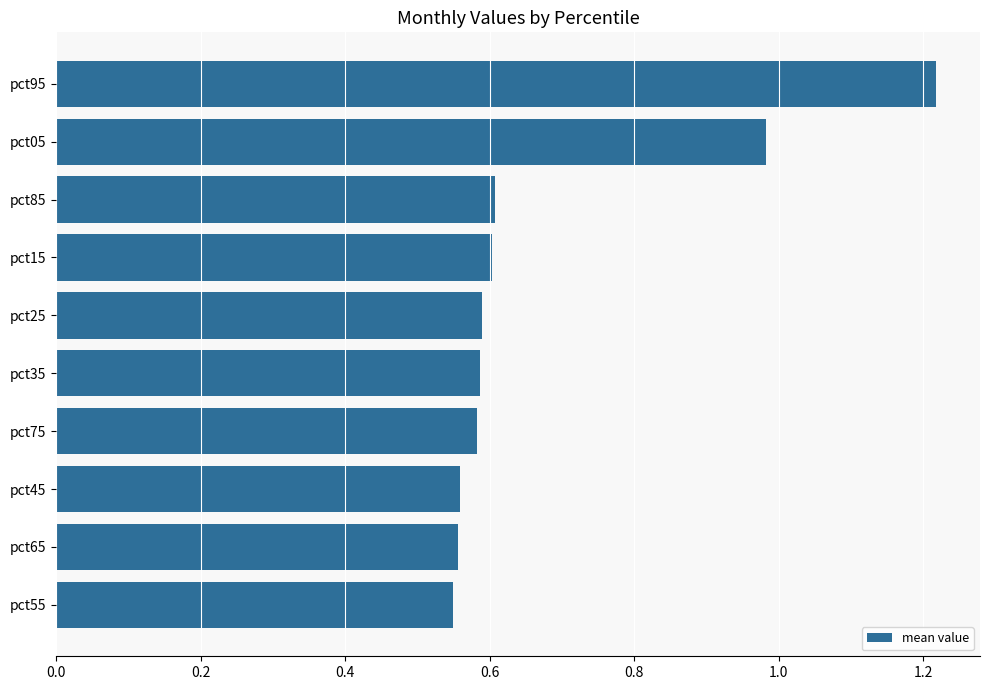

What is the difference between the values at pct45 and pct95?

0.7